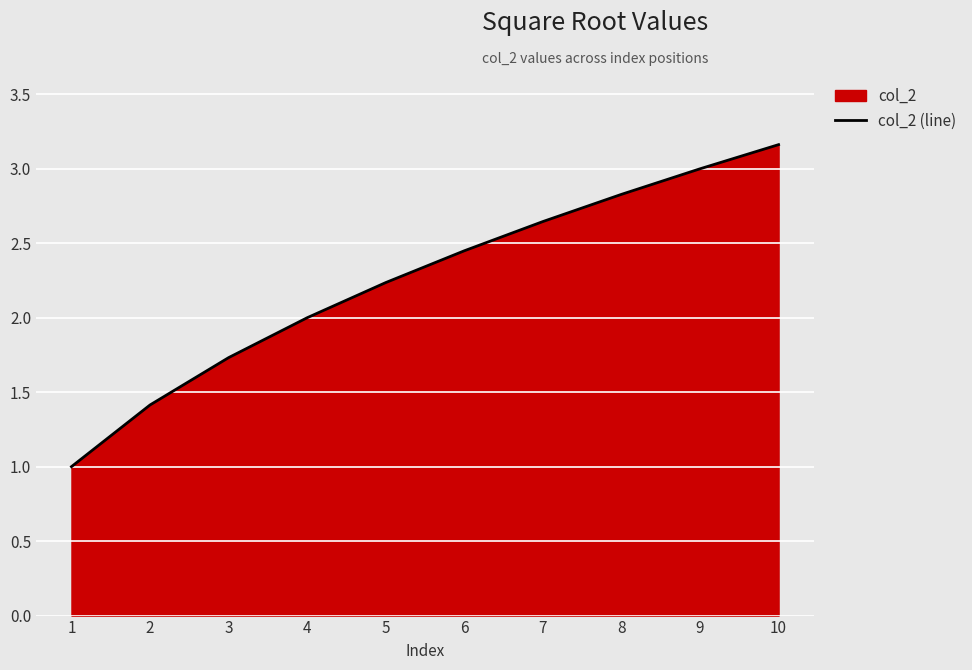

How many lines are shown in the chart?

1